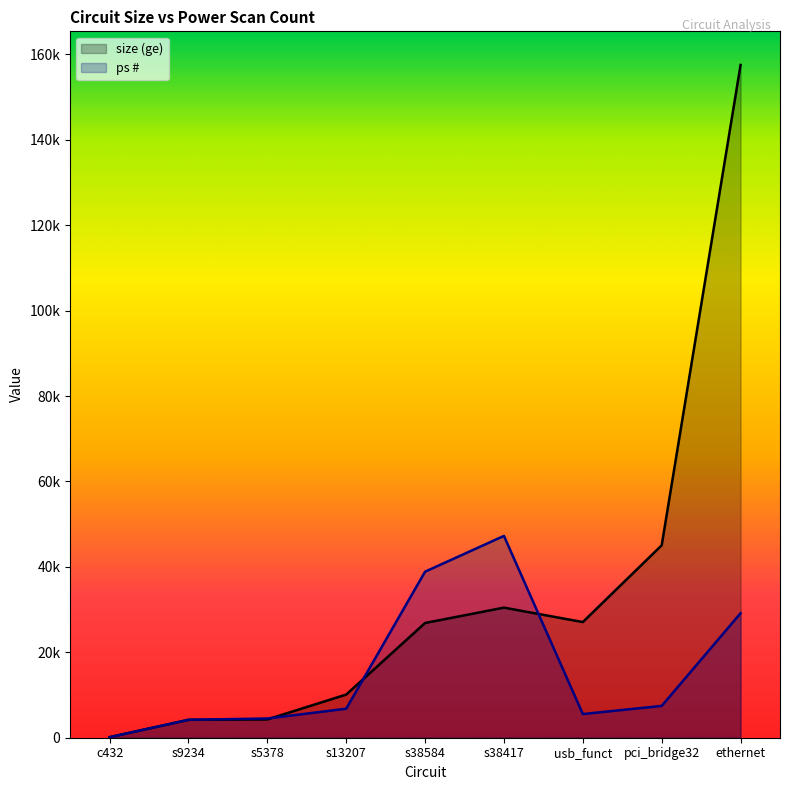

Reading right to left, extract all data points from this chart.

size (ge): 157520.0	45055.0	27081.0	30460.0	26864.0	10103.0	4285.0	4190.0	140.0
ps #: 29149.4	7451.3	5543.8	47256.0	38880.8	6795.6	4500.6	4202.5	119.2